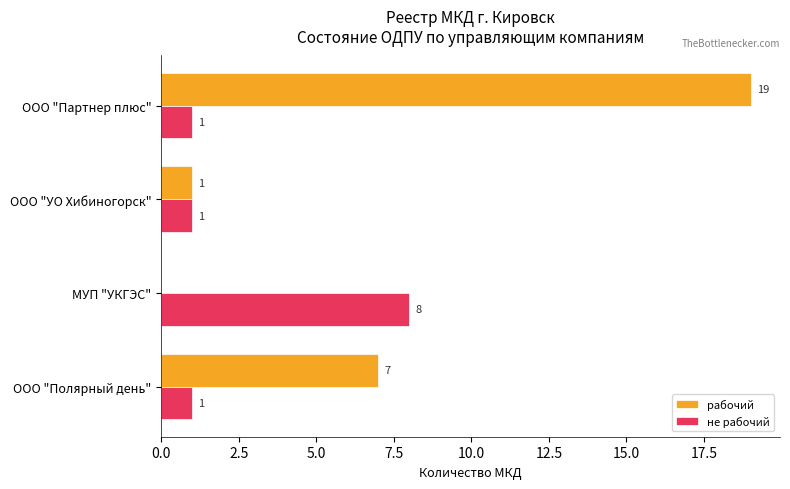

Which label corresponds to the largest value in the chart?

ООО "Партнер плюс"